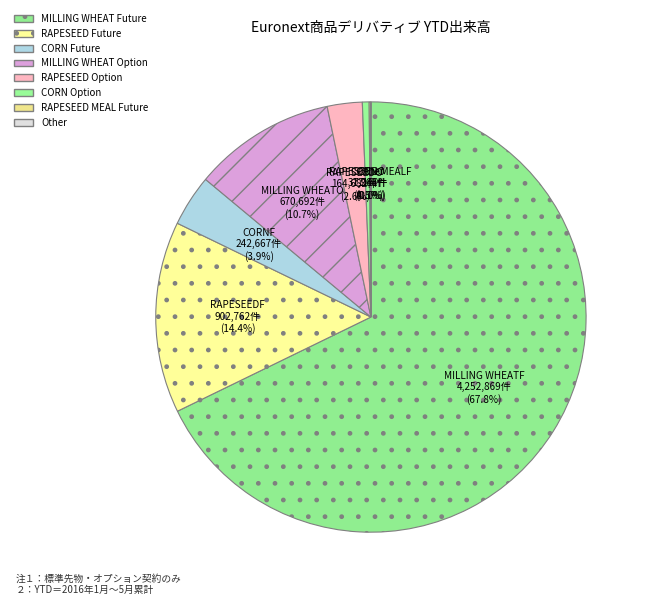

Which slice is the largest?

MILLING WHEAT Future